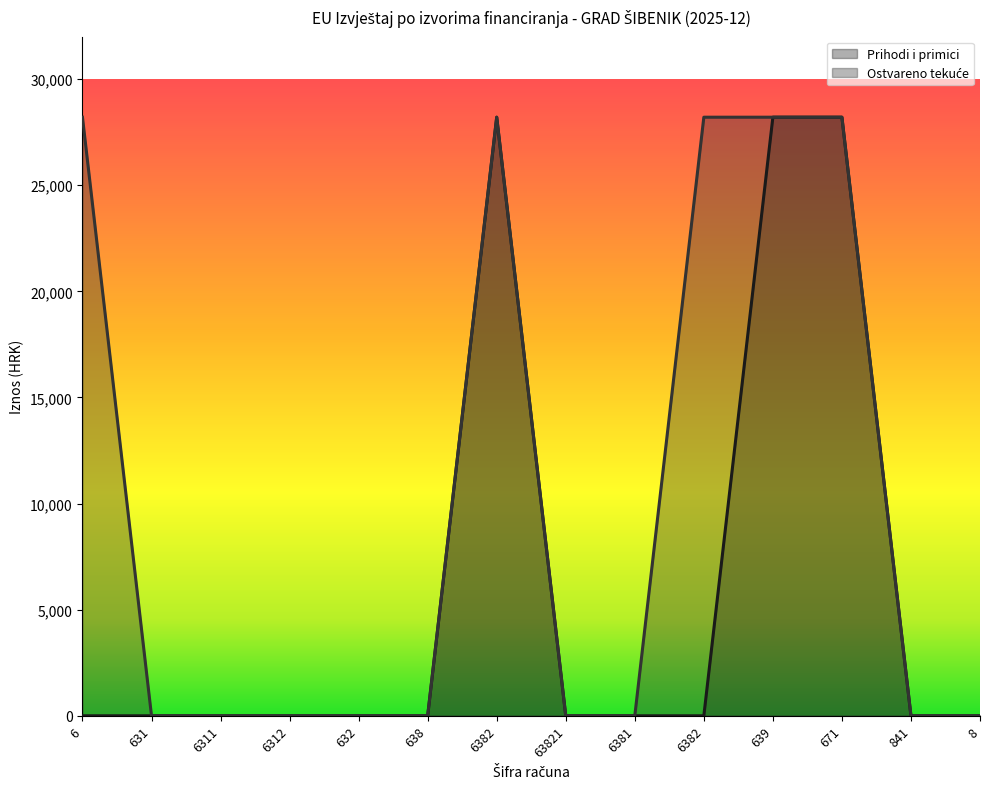

True or false: Prihodi i primici and Ostvareno tekuće intersect in this chart.

False